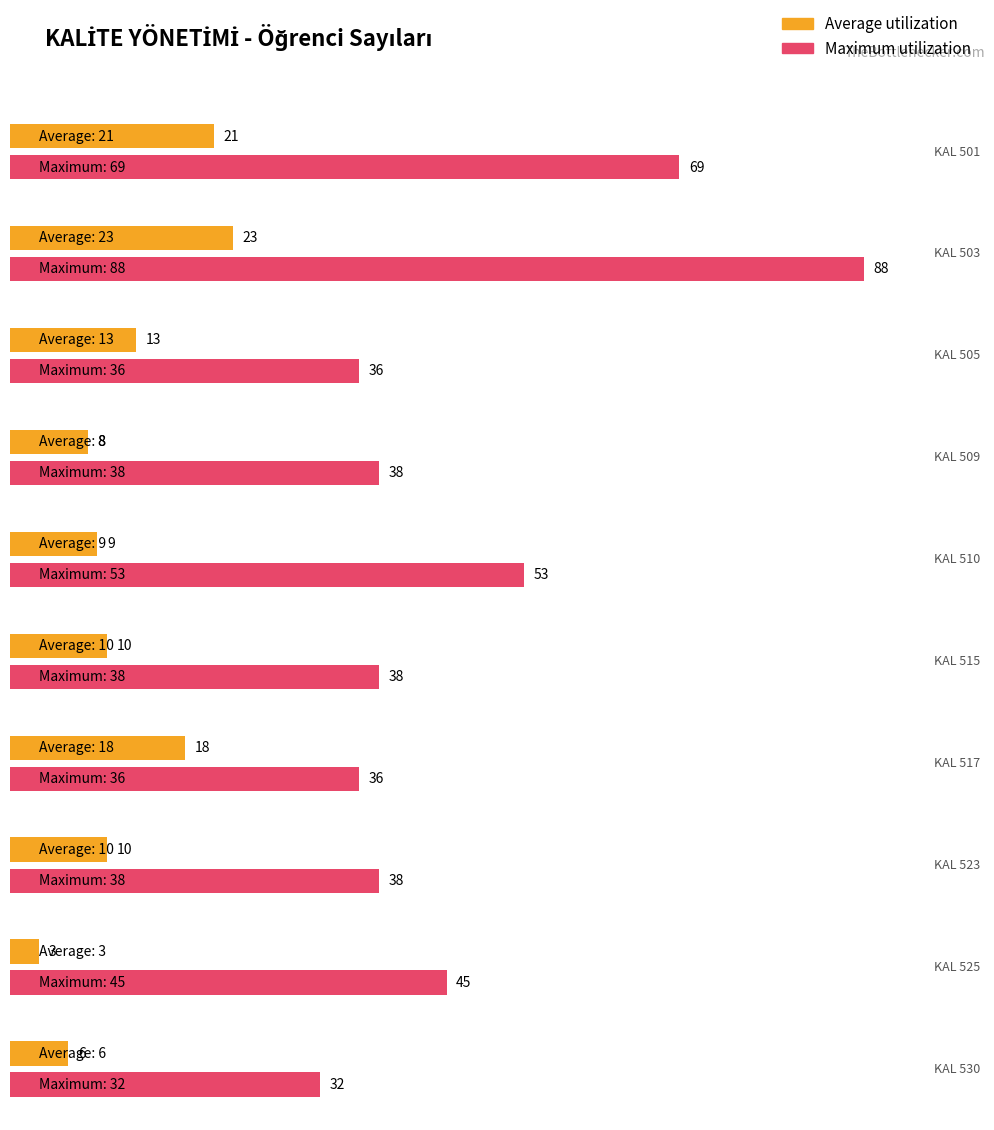

True or false: Maximum utilization has a value of 133 at KAL 503.

False